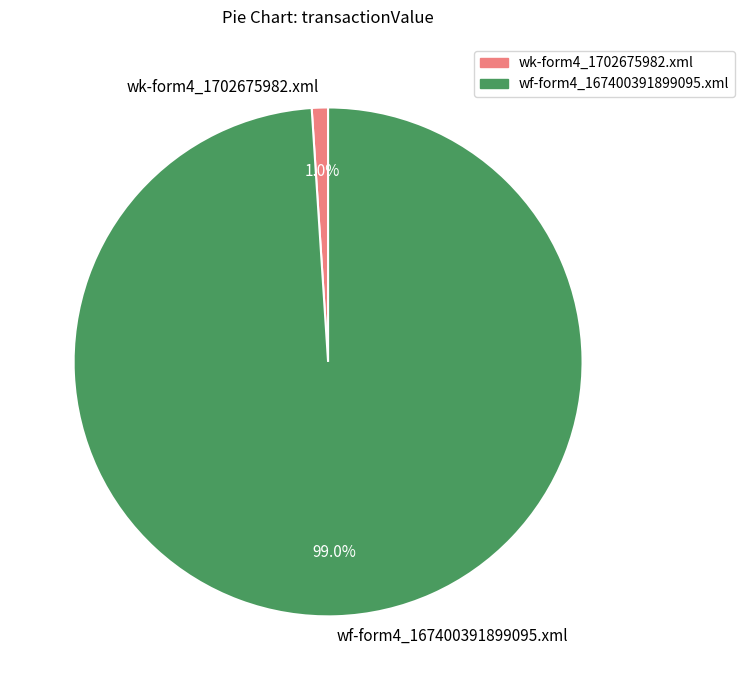

The wk-form4_1702675982.xml slice represents 1% of the pie. True or false?

True